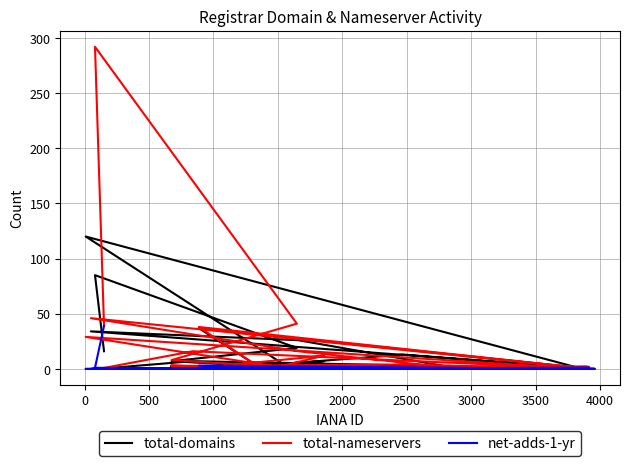

At how many categories does at least one series exceed 46?

2